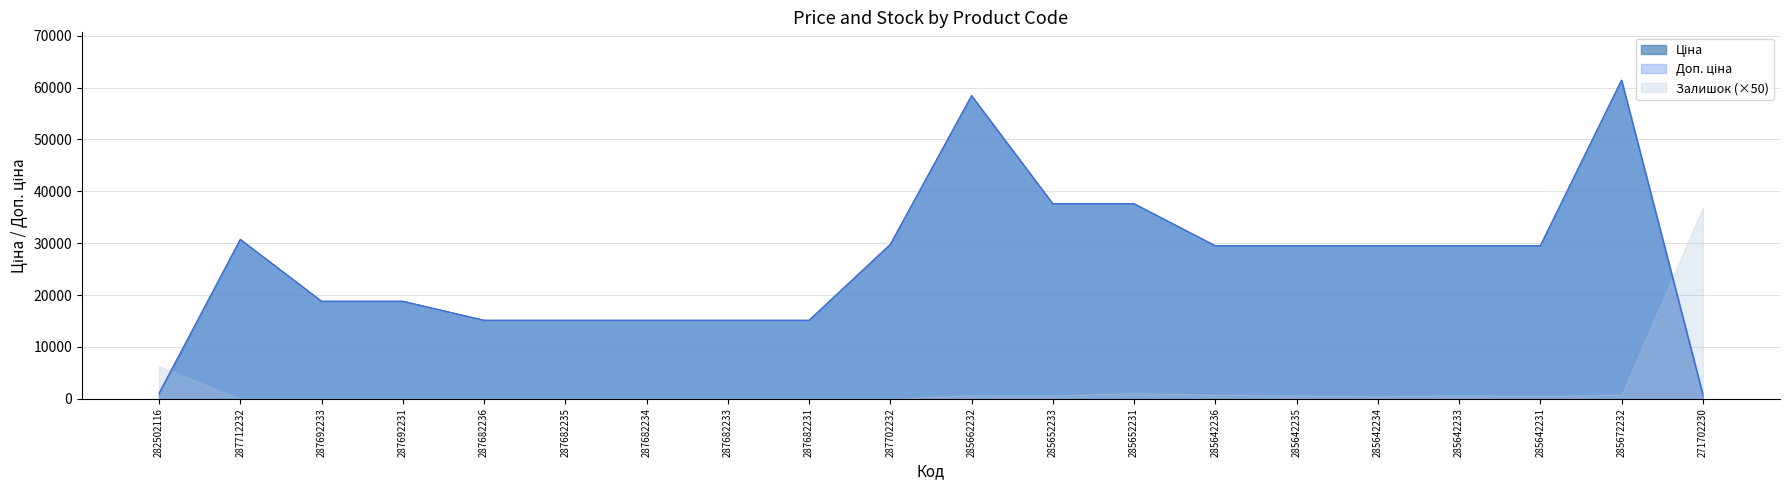

True or false: Доп. ціна and Ціна cross at least once.

False